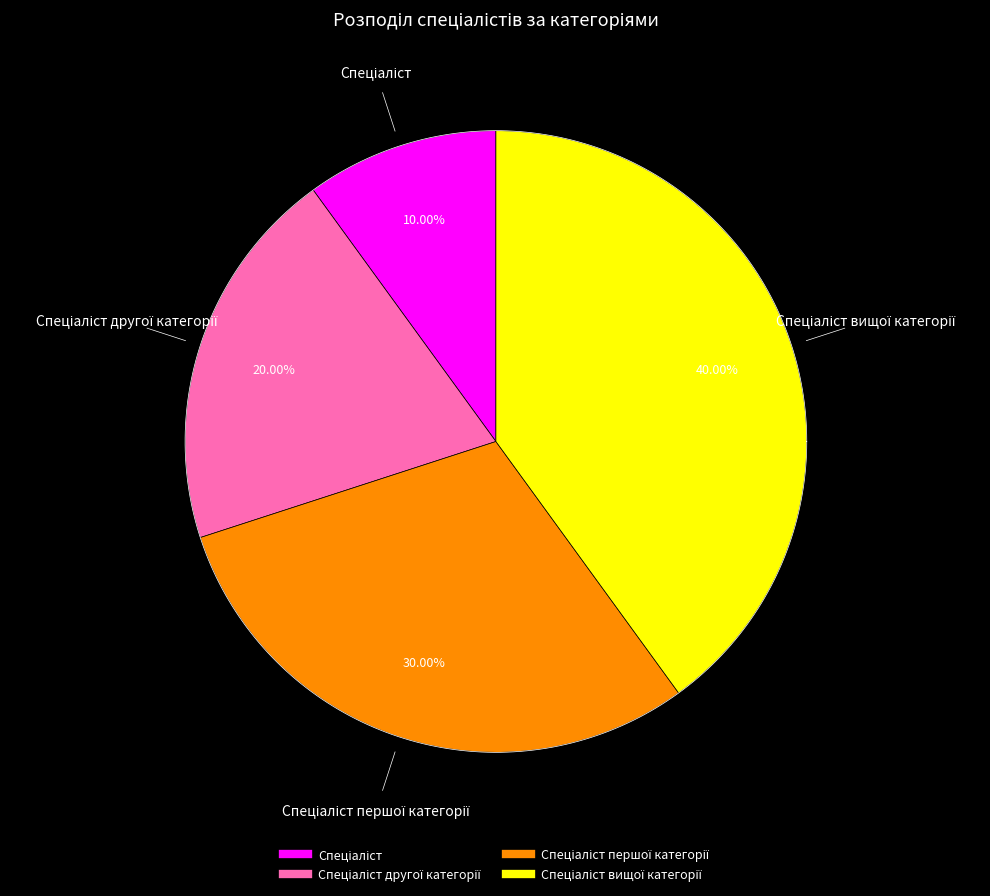

Is it true that Спеціаліст вищої категорії is 50% of the pie?

False